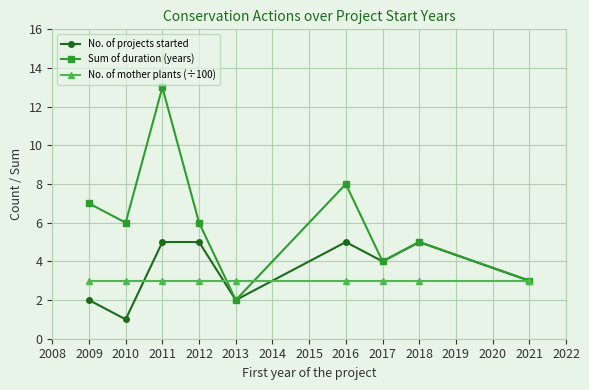

How many data points in Sum of duration (years) are less than 6?

4